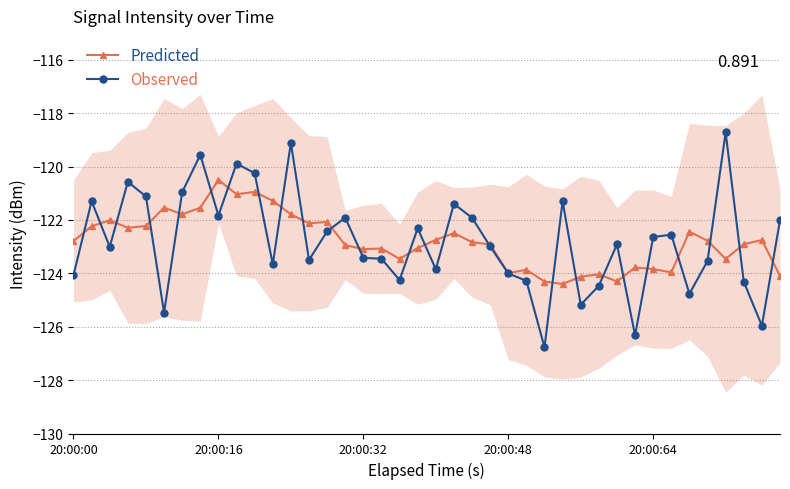

True or false: Observed has more than 1 interior local peaks.

True